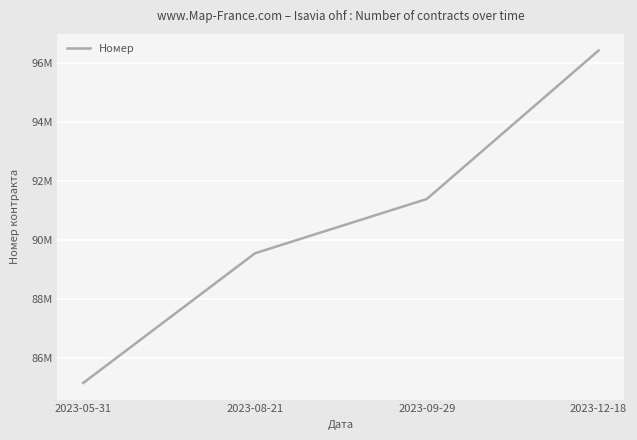

What is the average value?

90636179.1